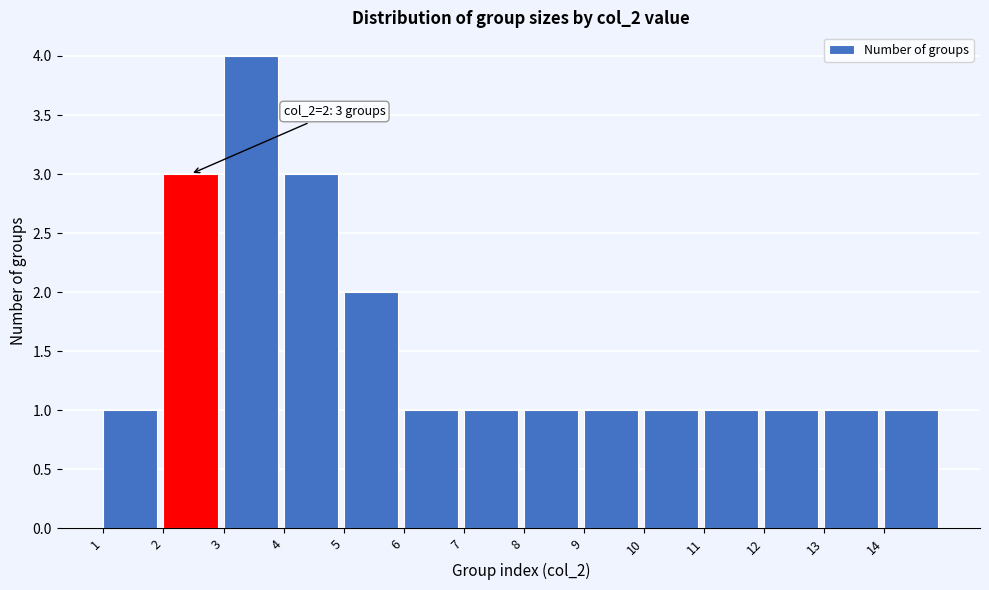

Reading right to left, extract all data points from this chart.

14=1	13=1	12=1	11=1	10=1	9=1	8=1	7=1	6=1	5=2	4=3	3=4	2=3	1=1